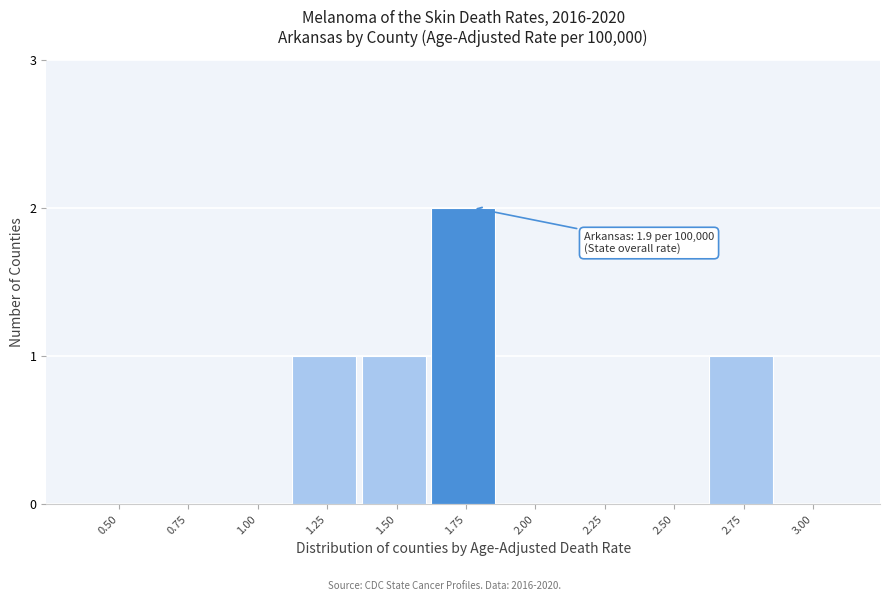

Reading left to right, transcribe all the data shown in this chart.

0.50=0	0.75=0	1.00=0	1.25=1	1.50=1	1.75=2	2.00=0	2.25=0	2.50=0	2.75=1	3.00=0